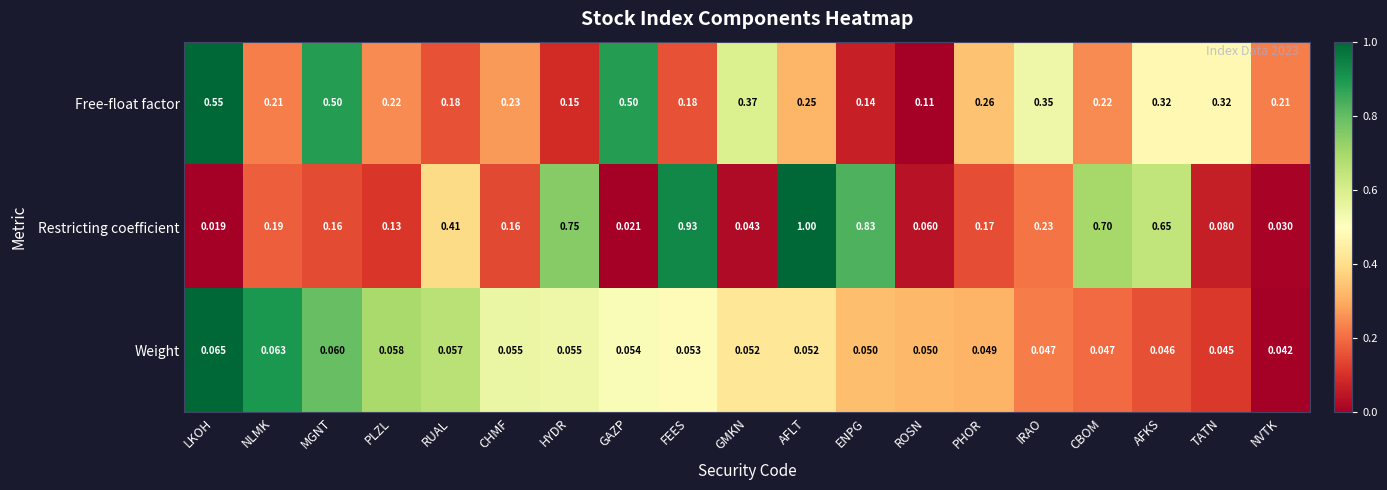

At which category does the chart reach its minimum across all series?

LKOH